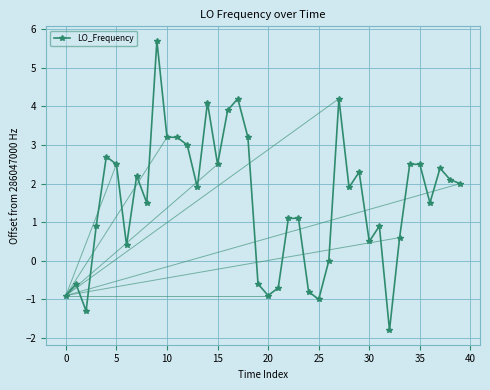

How many values are below 1?

15